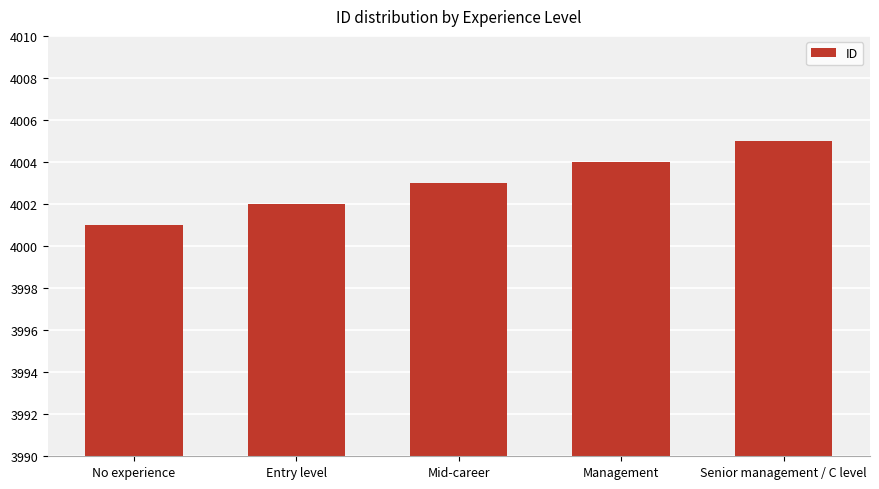

Reading right to left, list all the values displayed in this chart.

4005	4004	4003	4002	4001